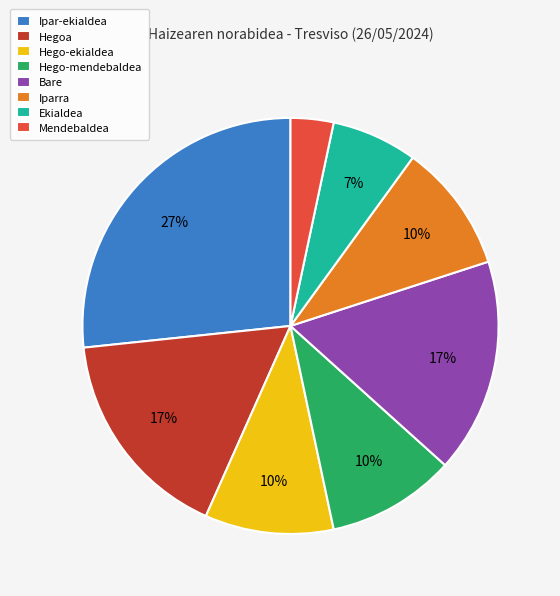

To the nearest percent, what portion does Bare represent?

17%